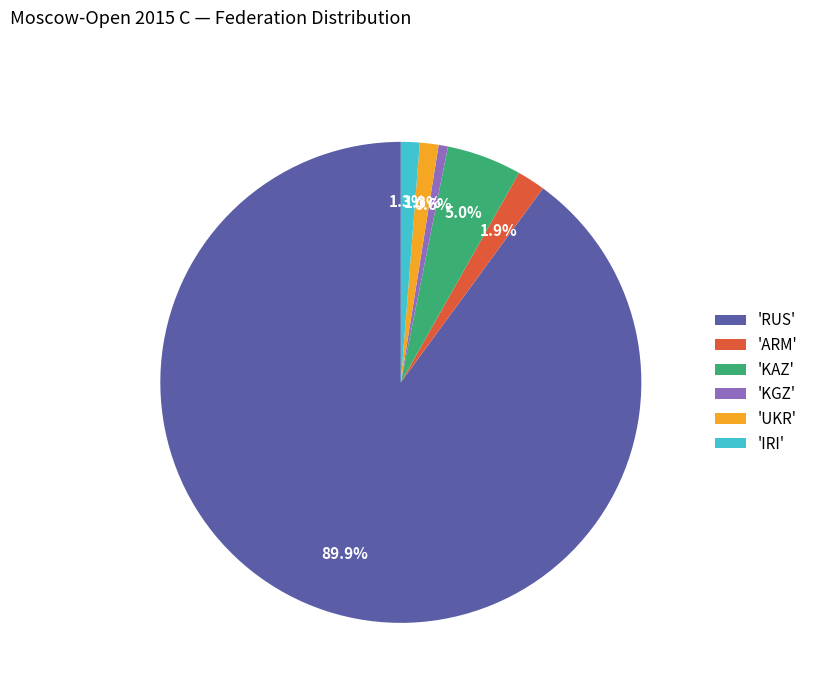

Count the number of slices in the pie.

6